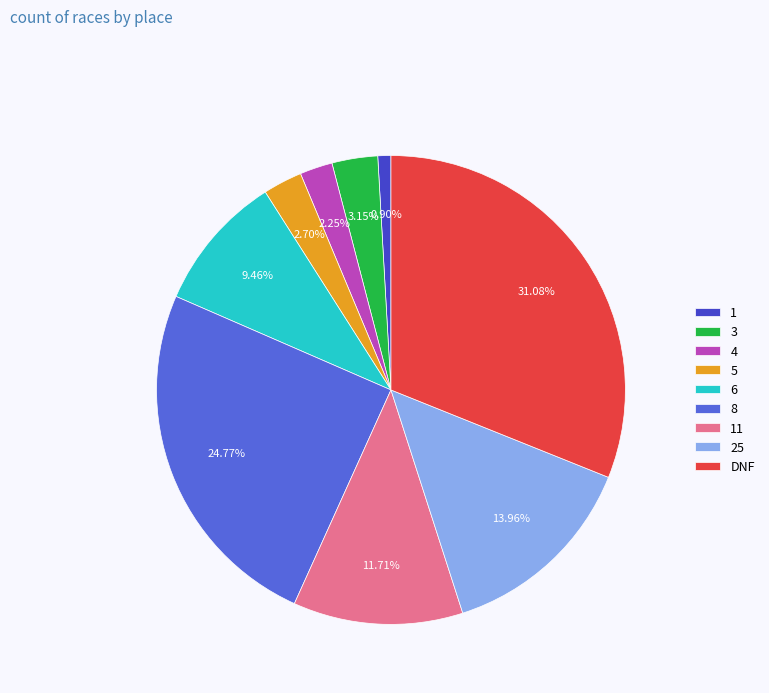

Is the sum of 4 and 5 greater than half?

No